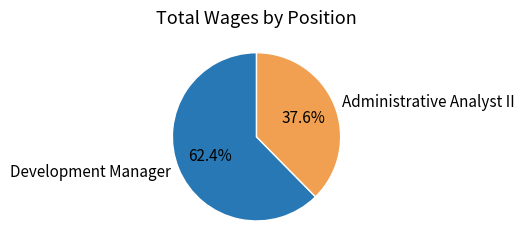

What percentage do Development Manager and Administrative Analyst II together represent?

100.0%